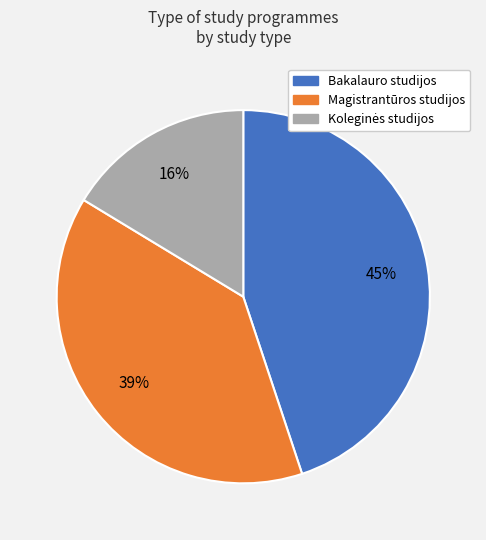

Between Bakalauro studijos and Magistrantūros studijos, which is larger?

Bakalauro studijos